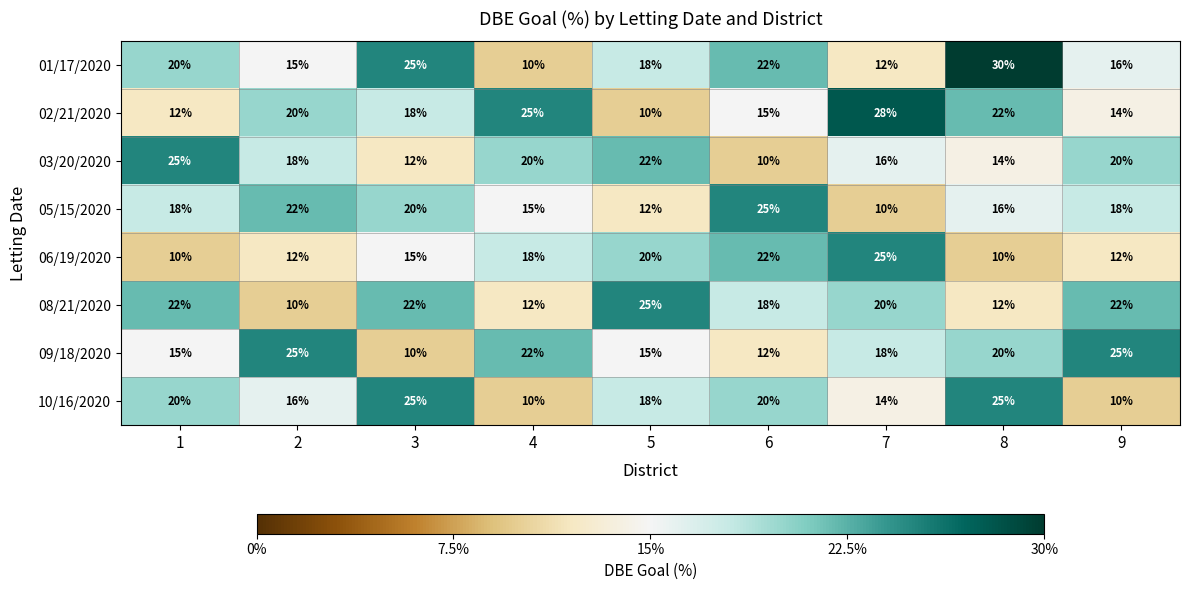

What is the total value across all series at 3?

147